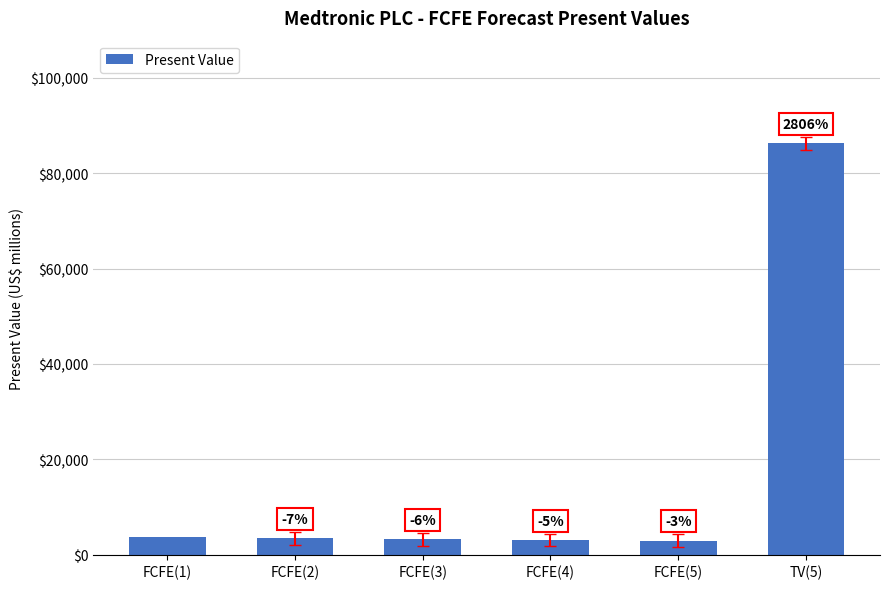

Which category has the lowest value across all series?

FCFE(5)